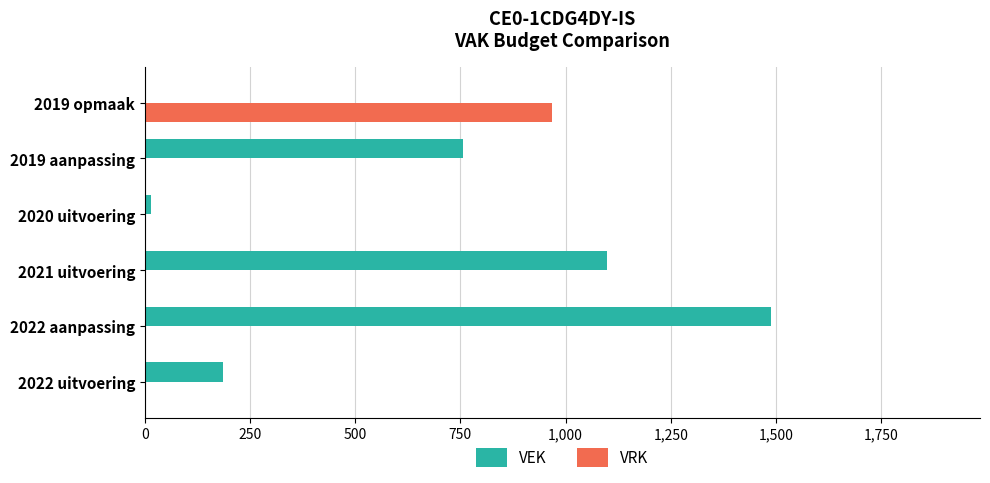

Which series has the largest total across all categories?

VEK